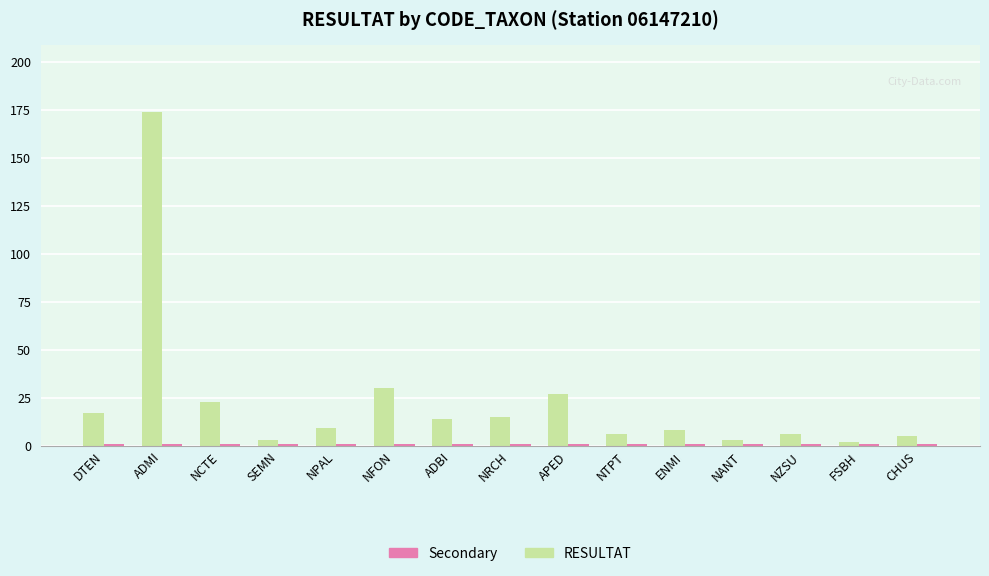

At which category is the sum across all series the highest?

ADMI